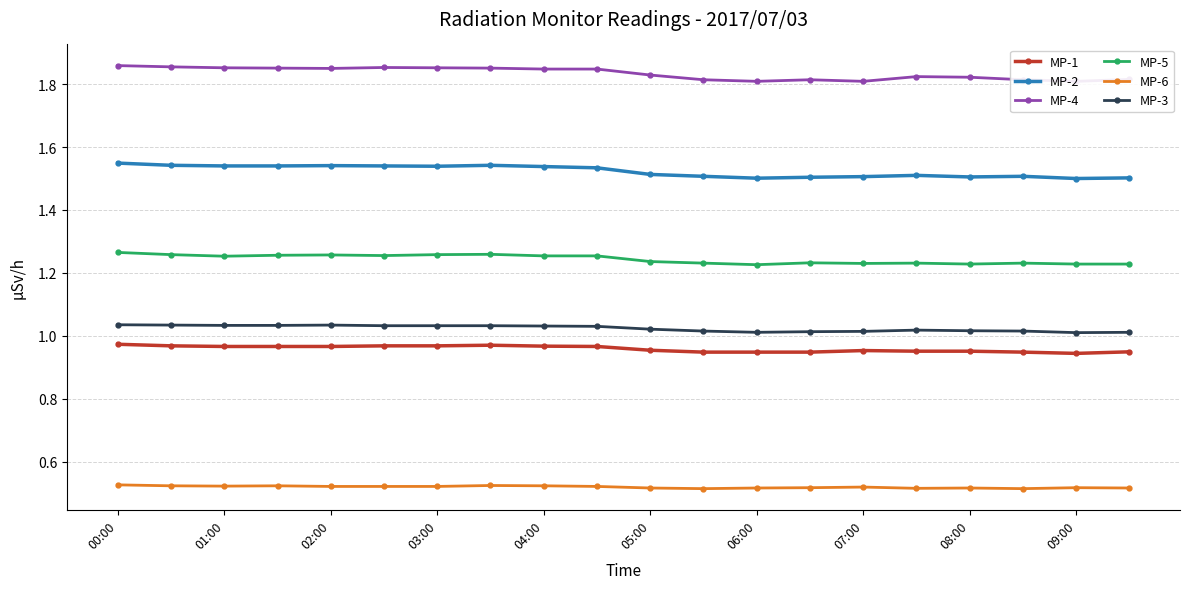

The MP-6 series shows 0.2 at 07:00. True or false?

False